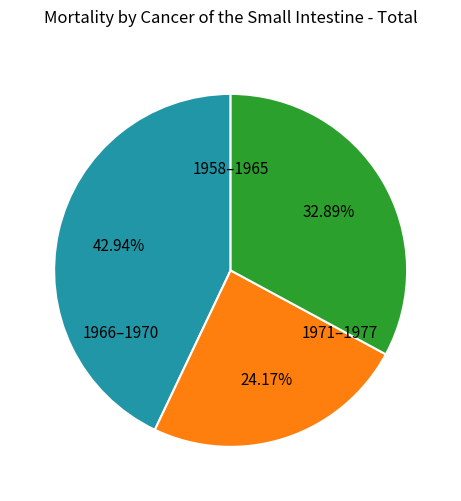

Is there a majority slice in this chart?

No